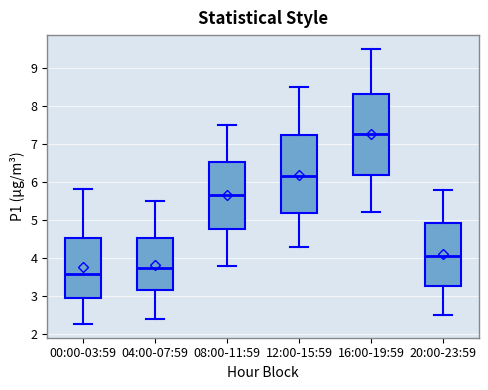

Where is the lower edge of the box for 04:00-07:59 on the y-axis? The values are not printed on the chart, so give them approximately, as read against the axis.

3.2